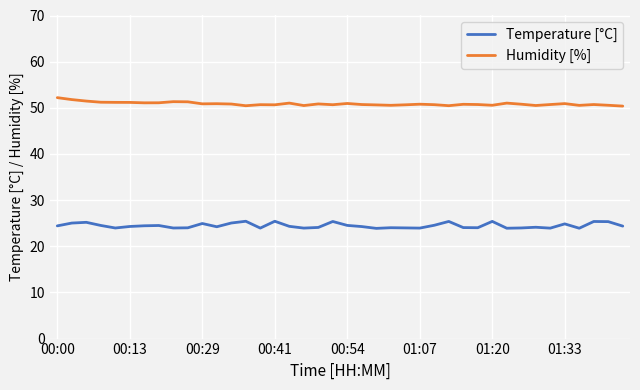

What is the minimum value shown in the chart?

23.9